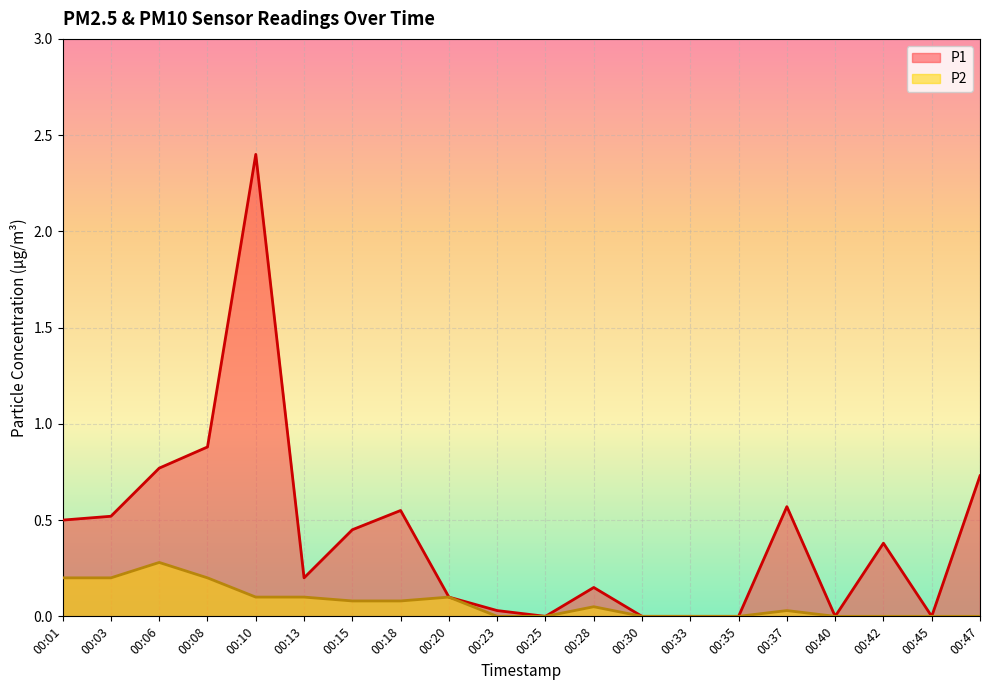

At which category is the sum across all series the highest?

00:10